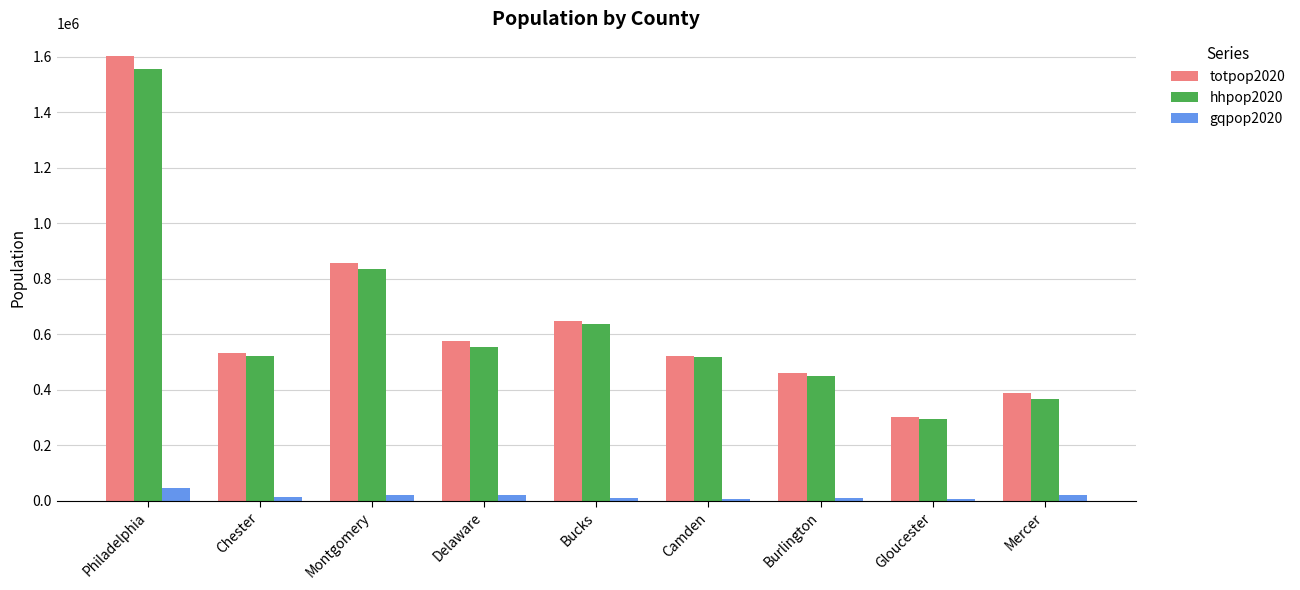

The value of hhpop2020 at Chester is 520766. True or false?

True